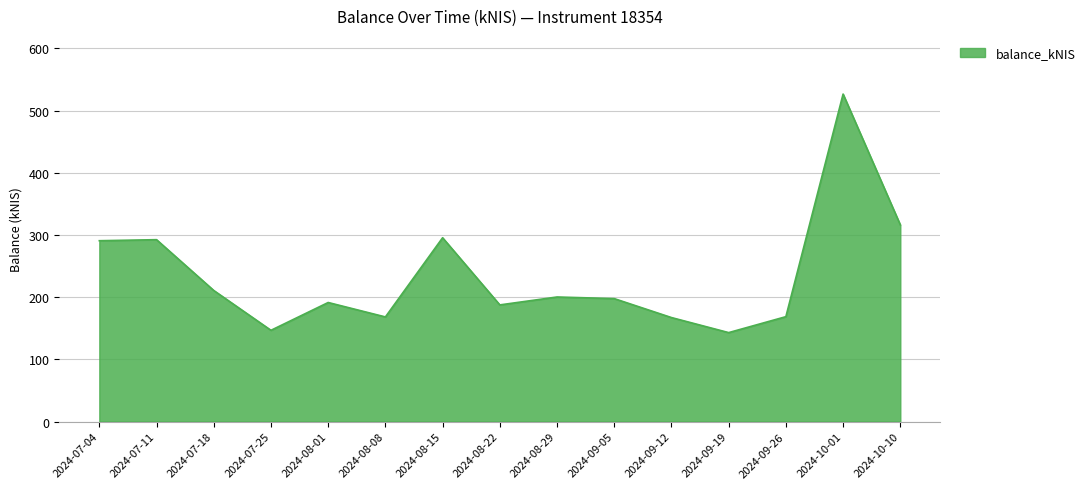

What position from the left is 2024-10-01?

14